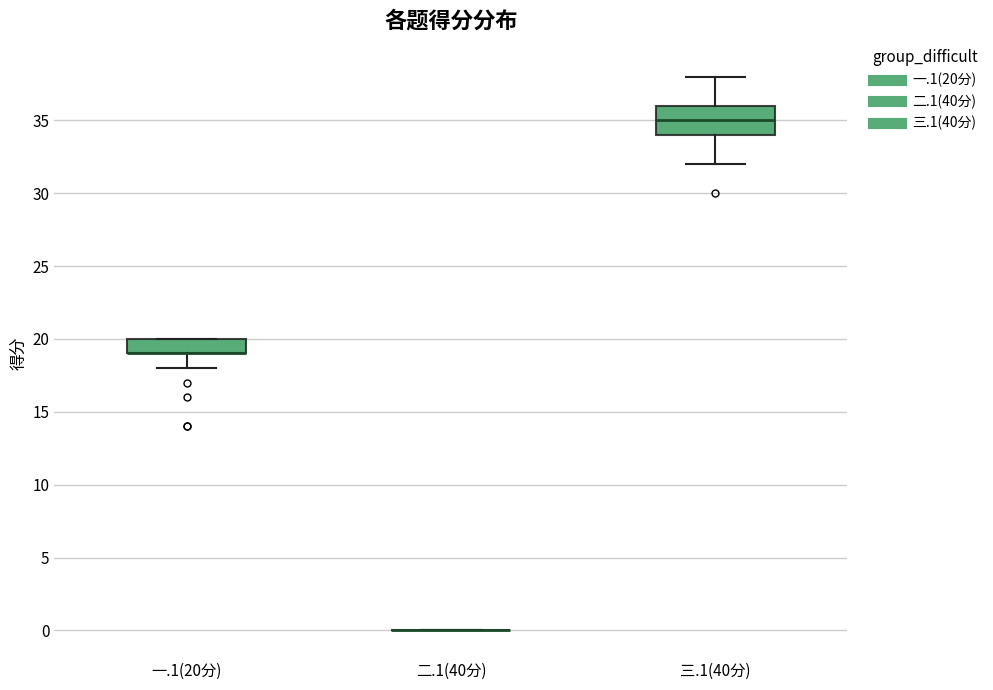

Where is the upper edge of the box for 一.1(20分) on the y-axis? The values are not printed on the chart, so give them approximately, as read against the axis.

20